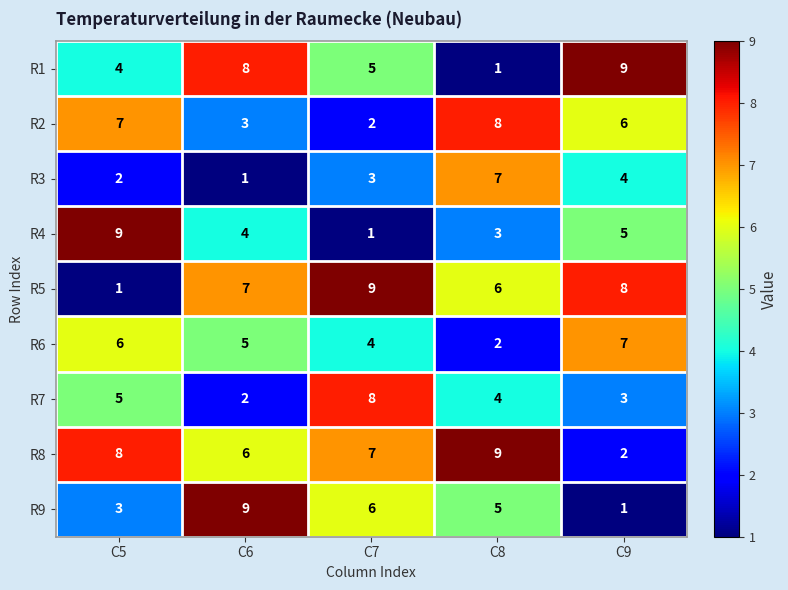

Rank the series at C8 from highest to lowest value.

R8, R2, R3, R5, R9, R7, R4, R6, R1